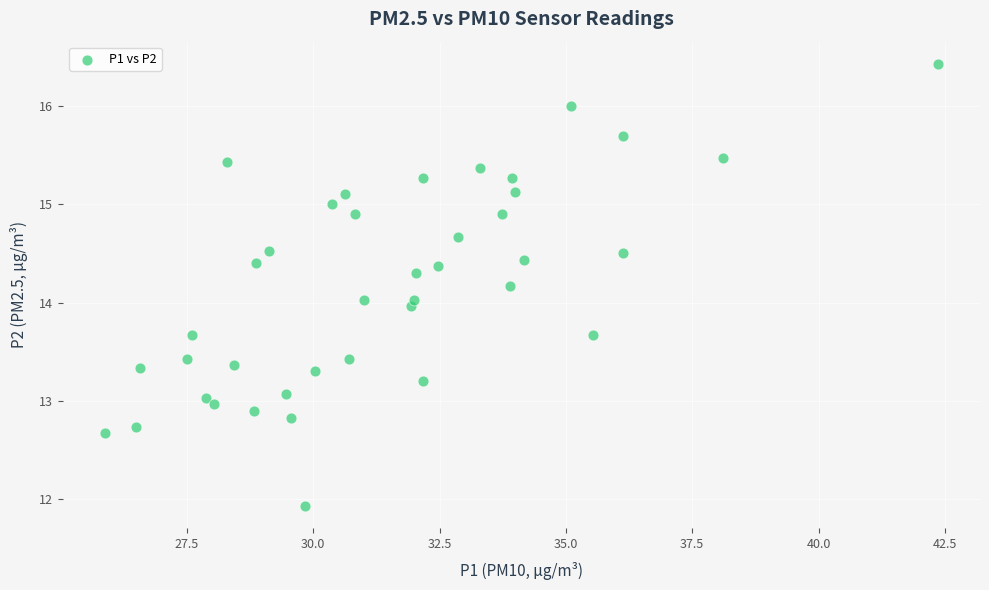

What is the range of X values (max minus min)?

16.5